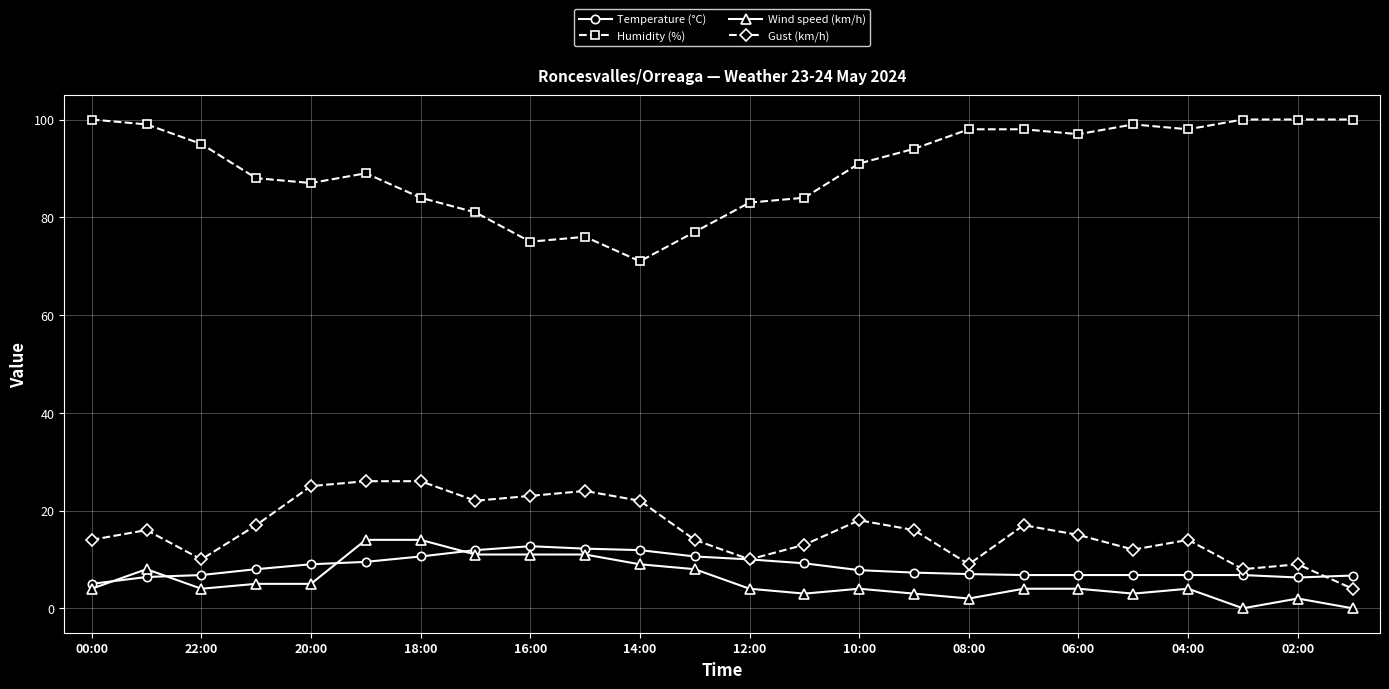

Which series has the widest spread of values?

Humidity (%)